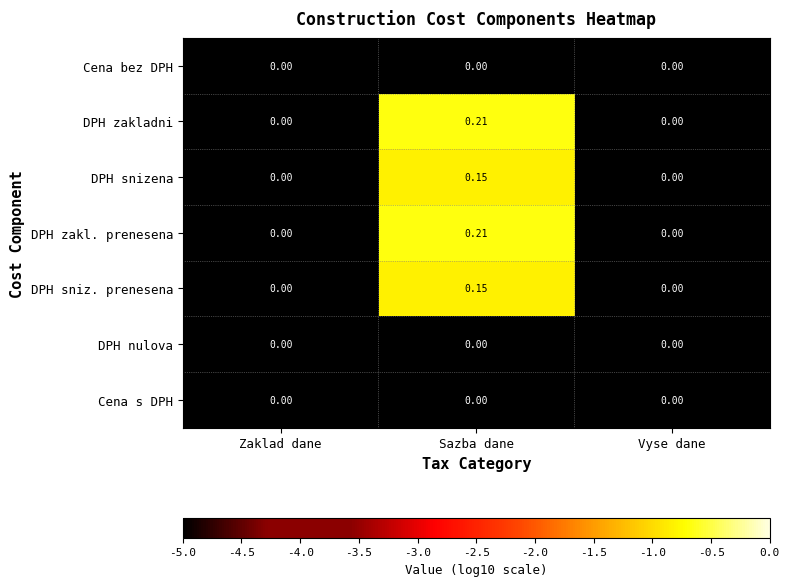

Which category has the highest value across all series?

Sazba dane